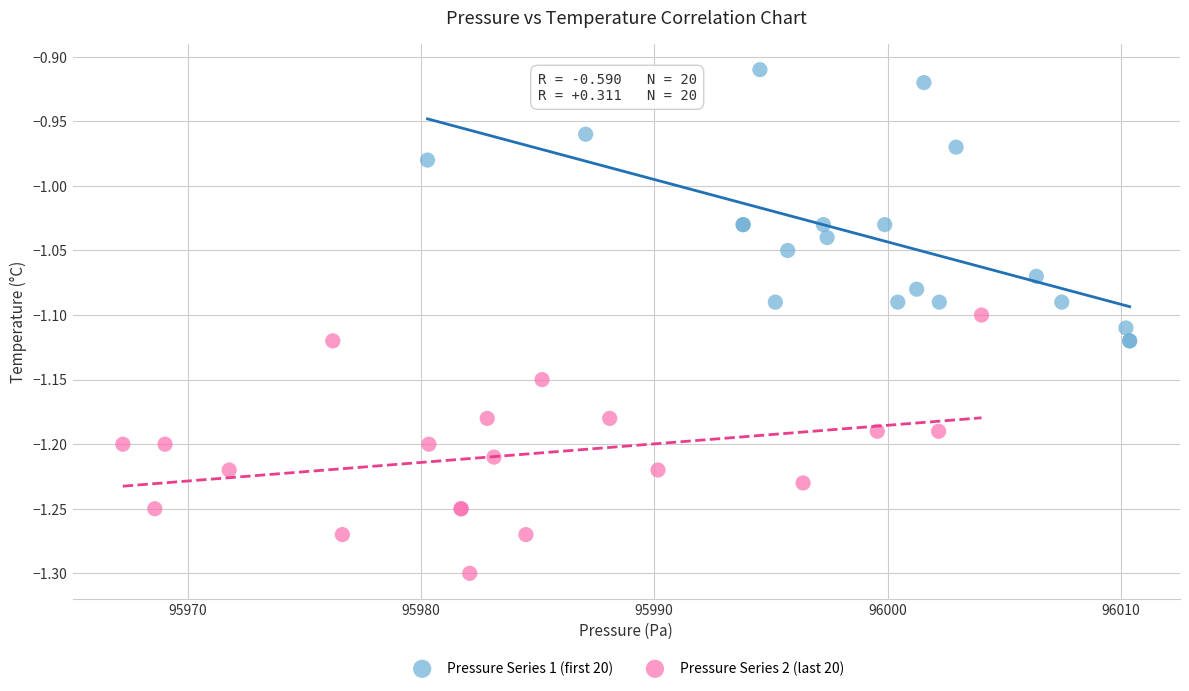

Which series contains the highest Y value?

Pressure Series 1 (first 20)